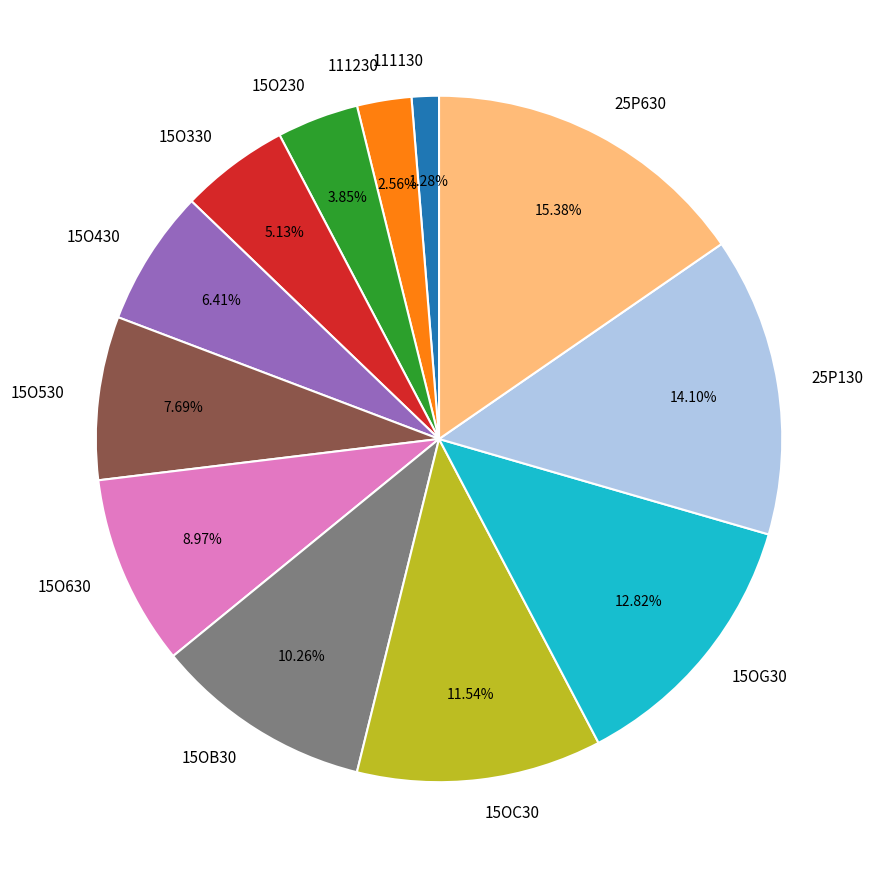

Is it true that 111230 is 3% of the pie?

True